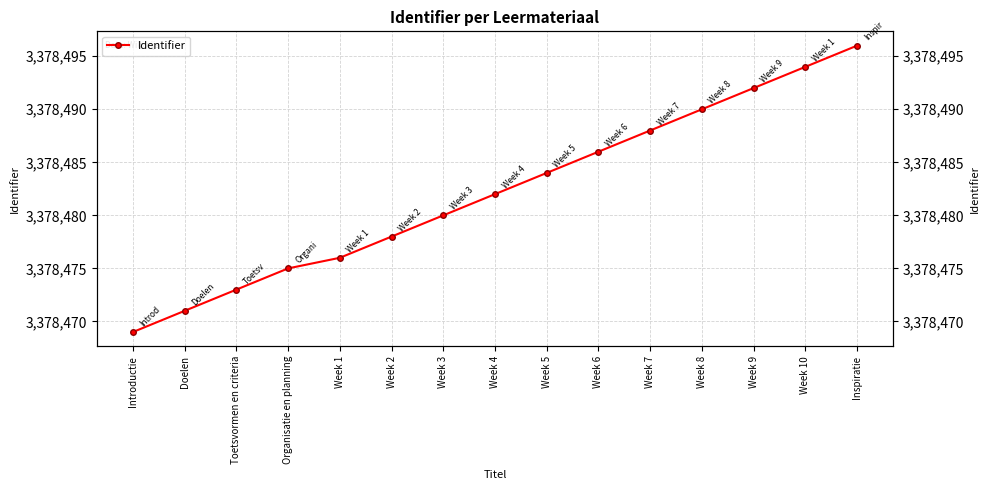

The value at Inspiratie is 3378496. True or false?

True